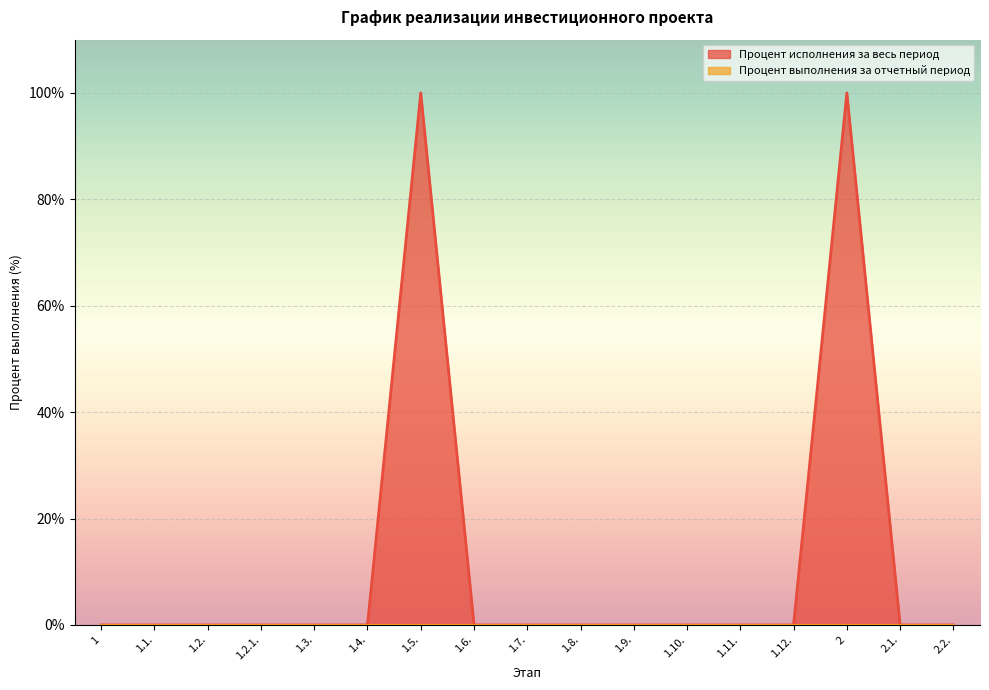

The value at 1 is -42. True or false?

False